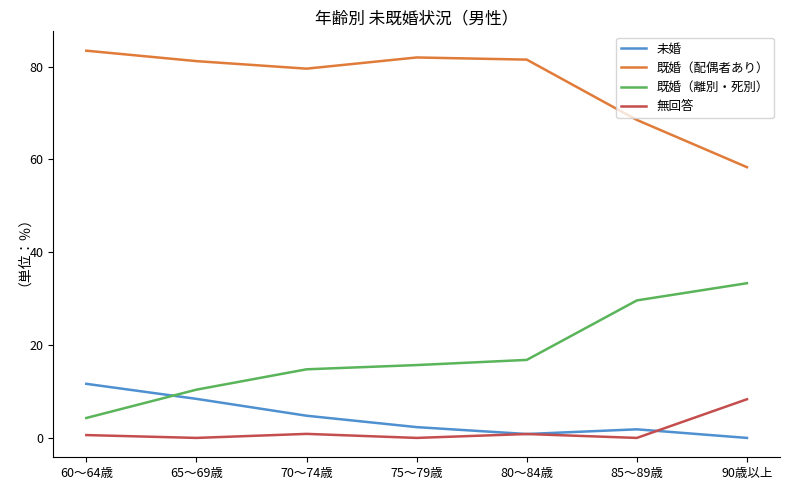

True or false: 未婚 and 既婚（配偶者あり） cross at least once.

False